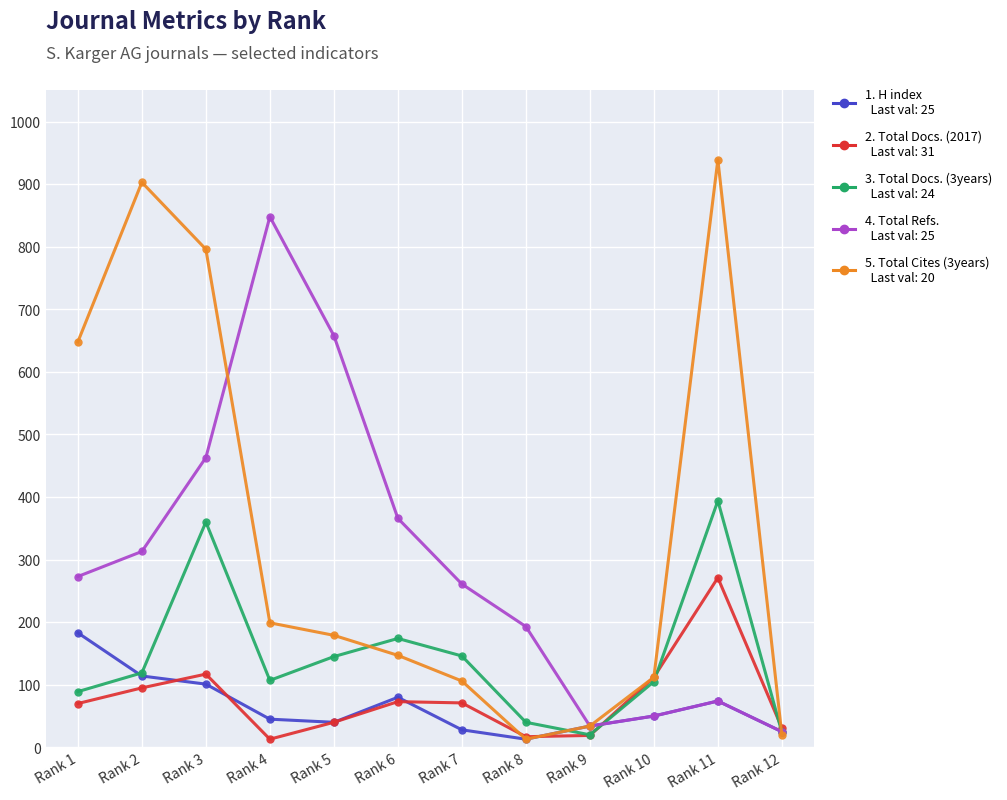

What is the maximum value shown in the chart?

939